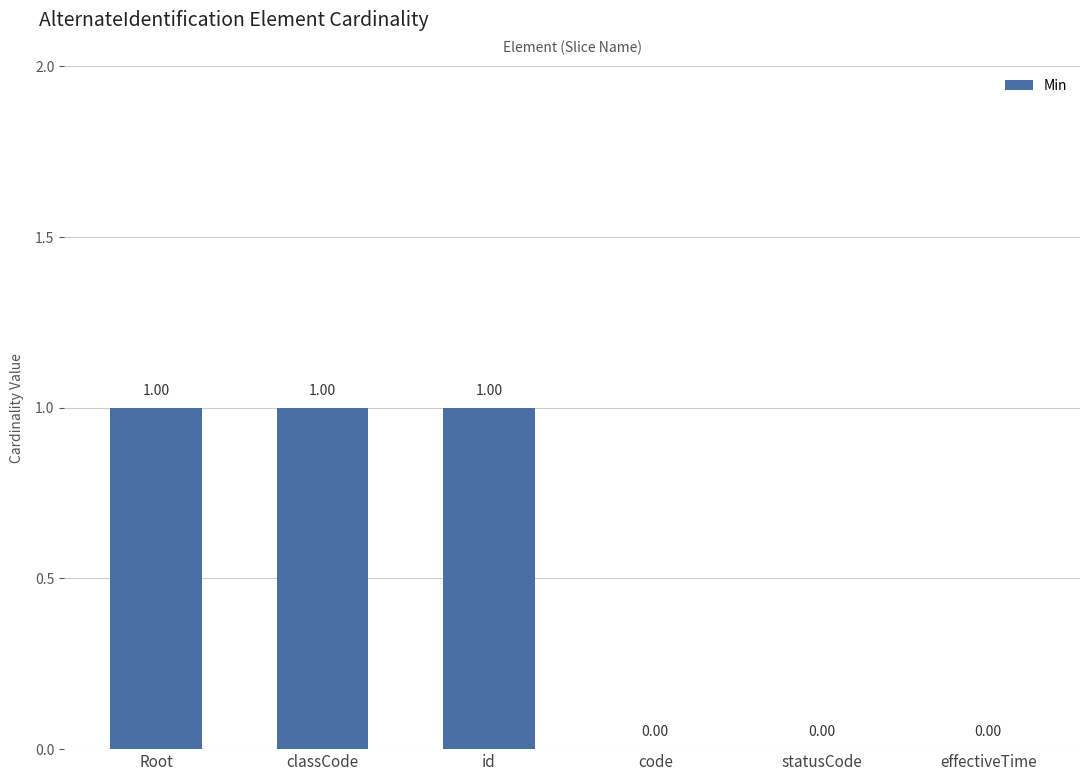

The value at statusCode is 0. True or false?

False